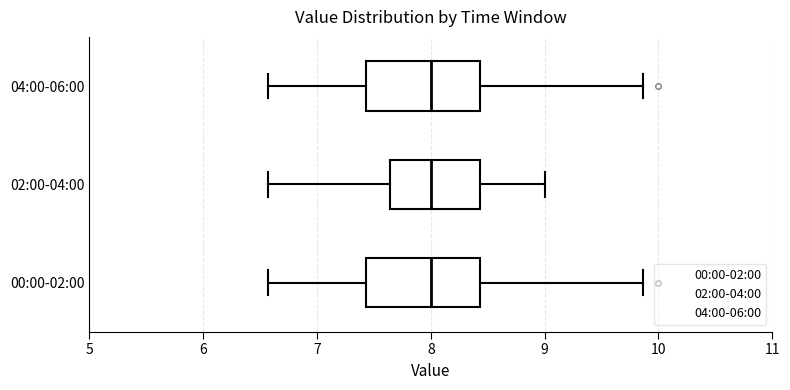

Reading bottom to top, transcribe this box plot: for each box, give where its median line is, the range the box spans, and where its two whiskers end, as read against the x-axis. The values are not printed on the chart, so give them approximately, as read against the axis.

00:00-02:00: median 8.0, box 7.4 to 8.4, whiskers 6.6 to 9.9
02:00-04:00: median 8.0, box 7.6 to 8.4, whiskers 6.6 to 9.0
04:00-06:00: median 8.0, box 7.4 to 8.4, whiskers 6.6 to 9.9